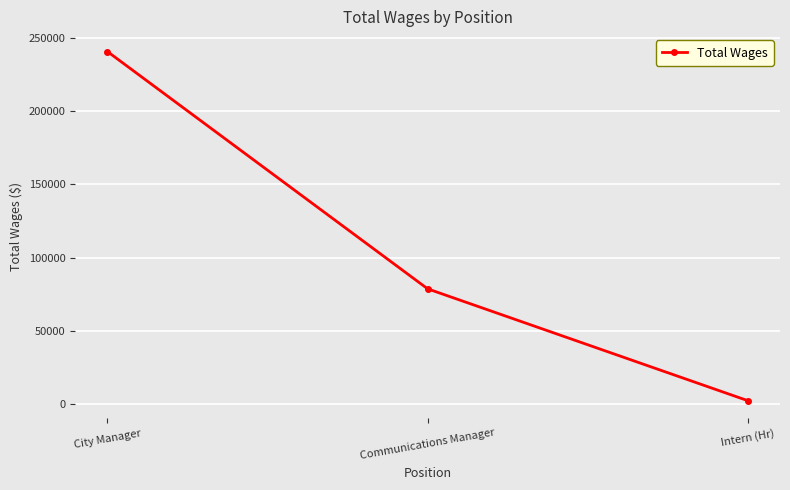

Where is the data nearest to the value 121426?

Communications Manager